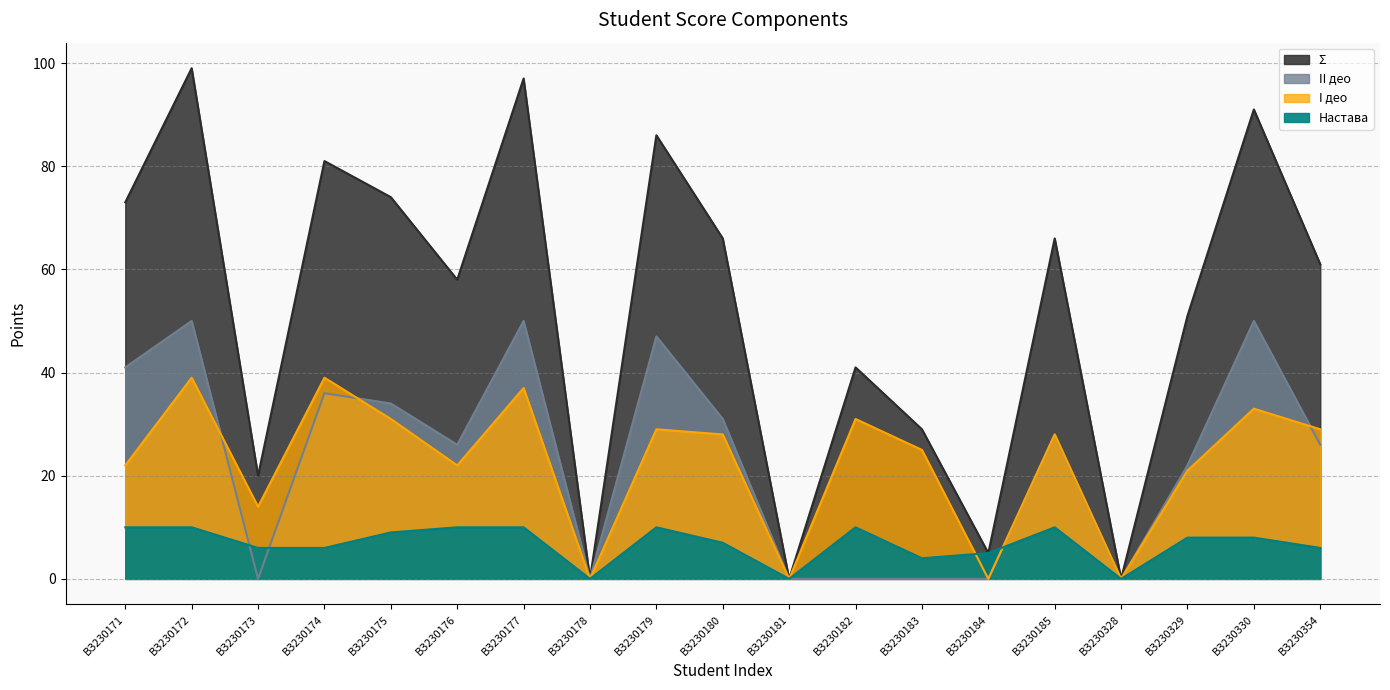

How many lines are shown in the chart?

4